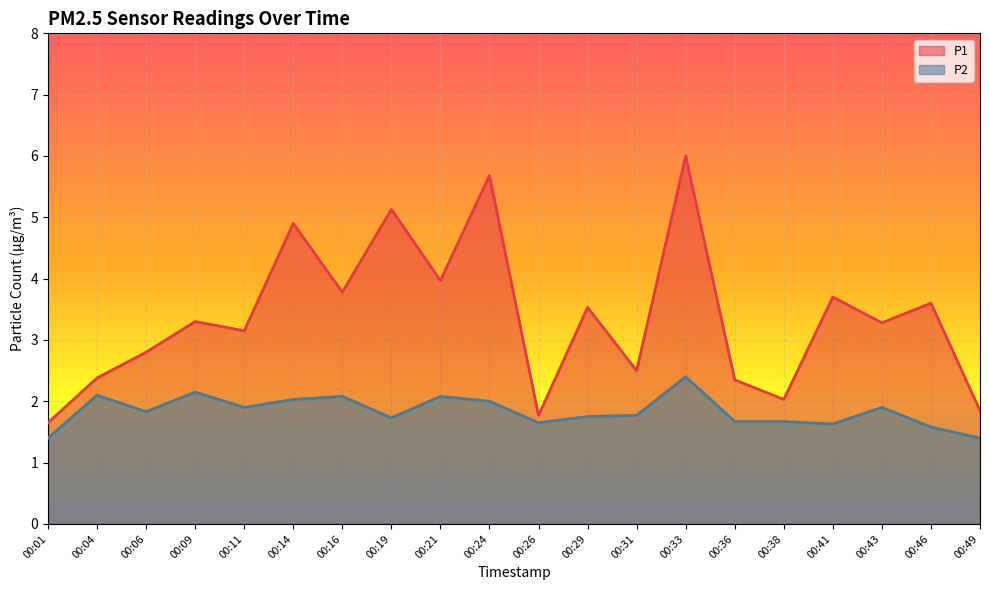

Rank the series at 00:41 from highest to lowest value.

P1, P2